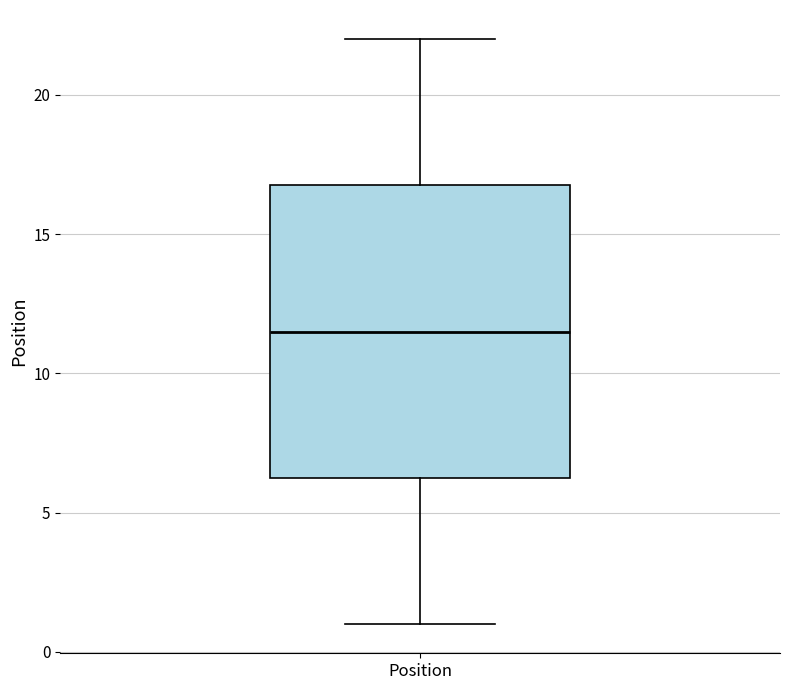

Transcribe this box plot: give where the median line is, the range the box spans, and where the two whiskers end, as read against the y-axis. The values are not printed on the chart, so give them approximately, as read against the axis.

median 11.5, box 6.5 to 17.0, whiskers 1.0 to 22.0